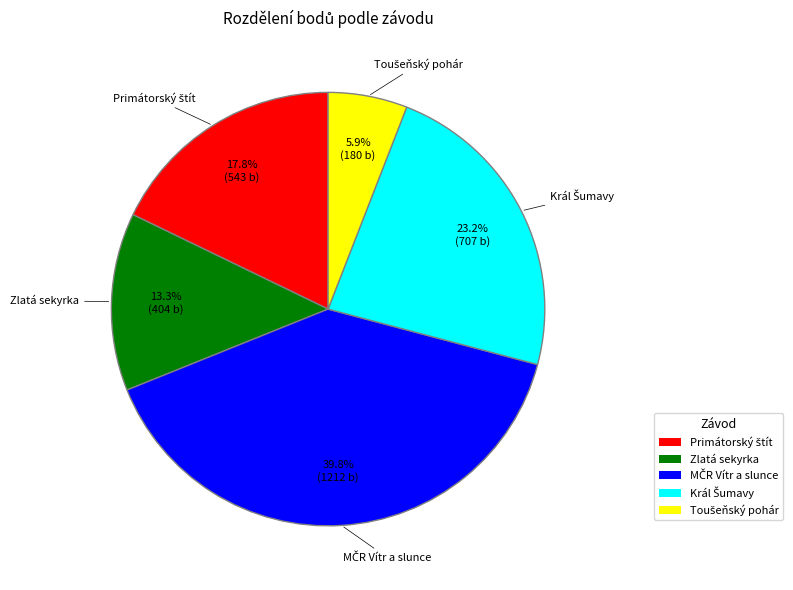

How many slices are in this pie chart?

5